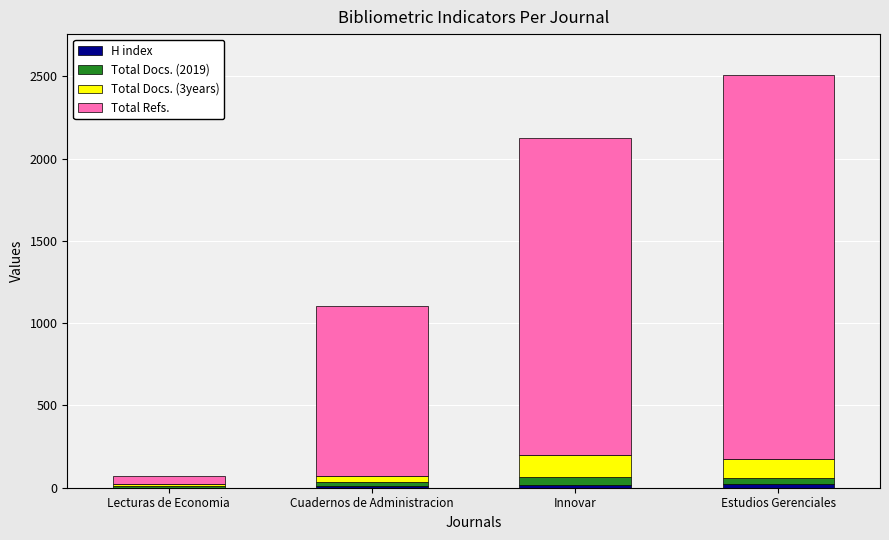

Are the bars horizontal?

No